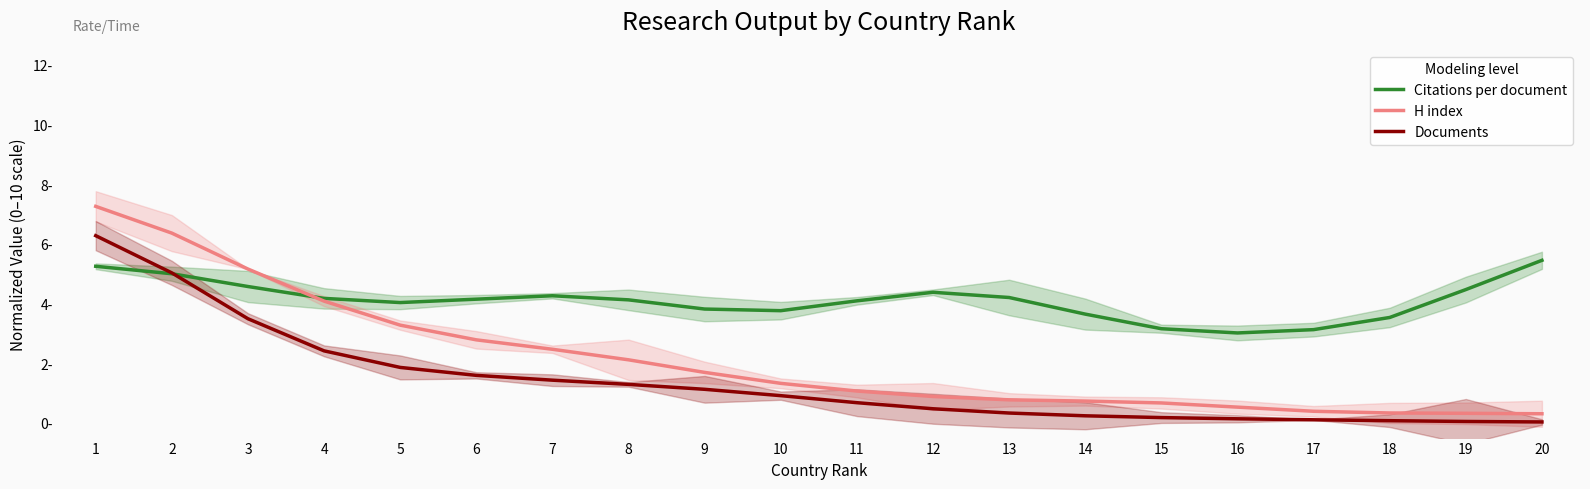

What is the value of the H index point at the 3rd from the left?

5.2